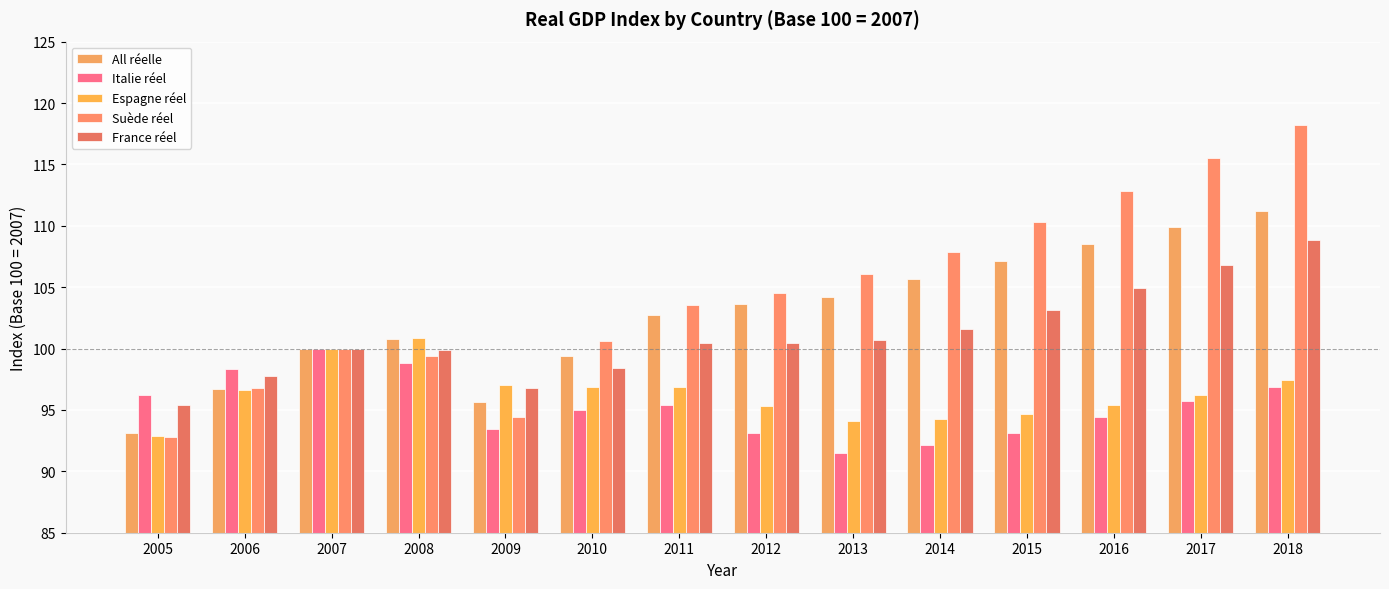

At which label is France réel closest to 102?

2014